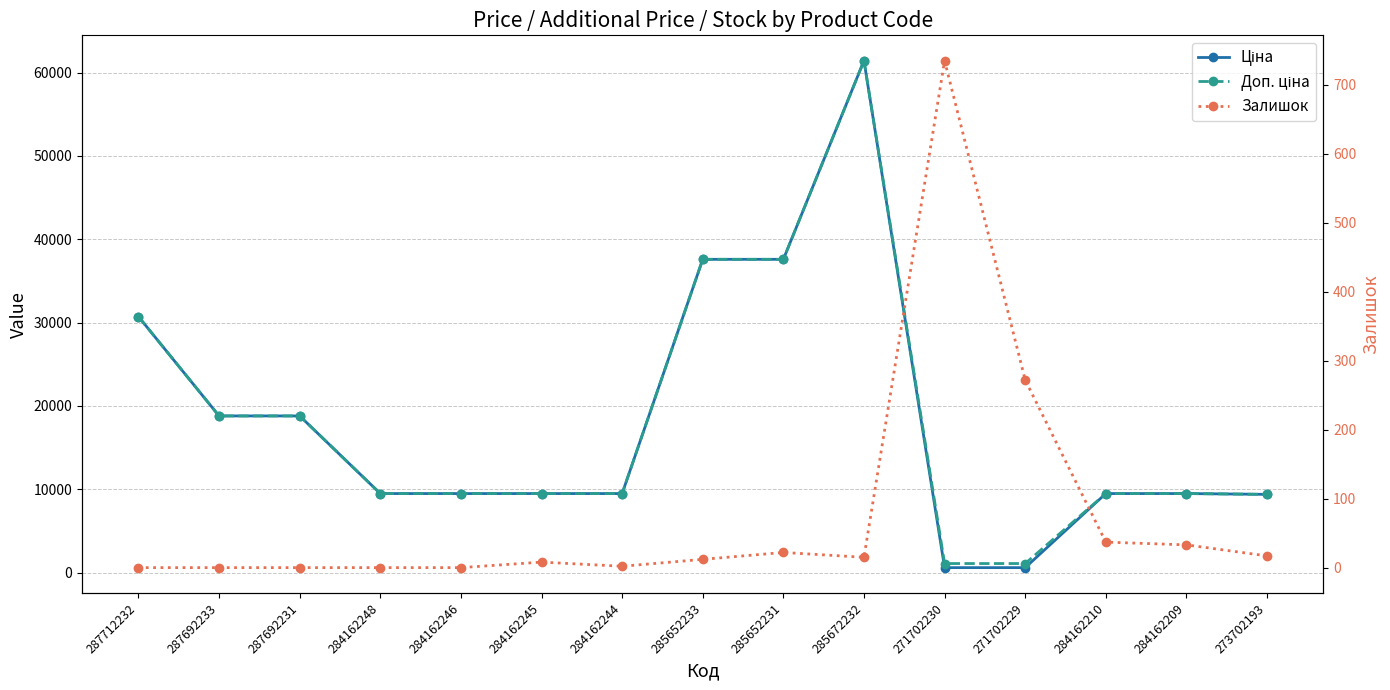

True or false: Залишок and Доп. ціна intersect in this chart.

False